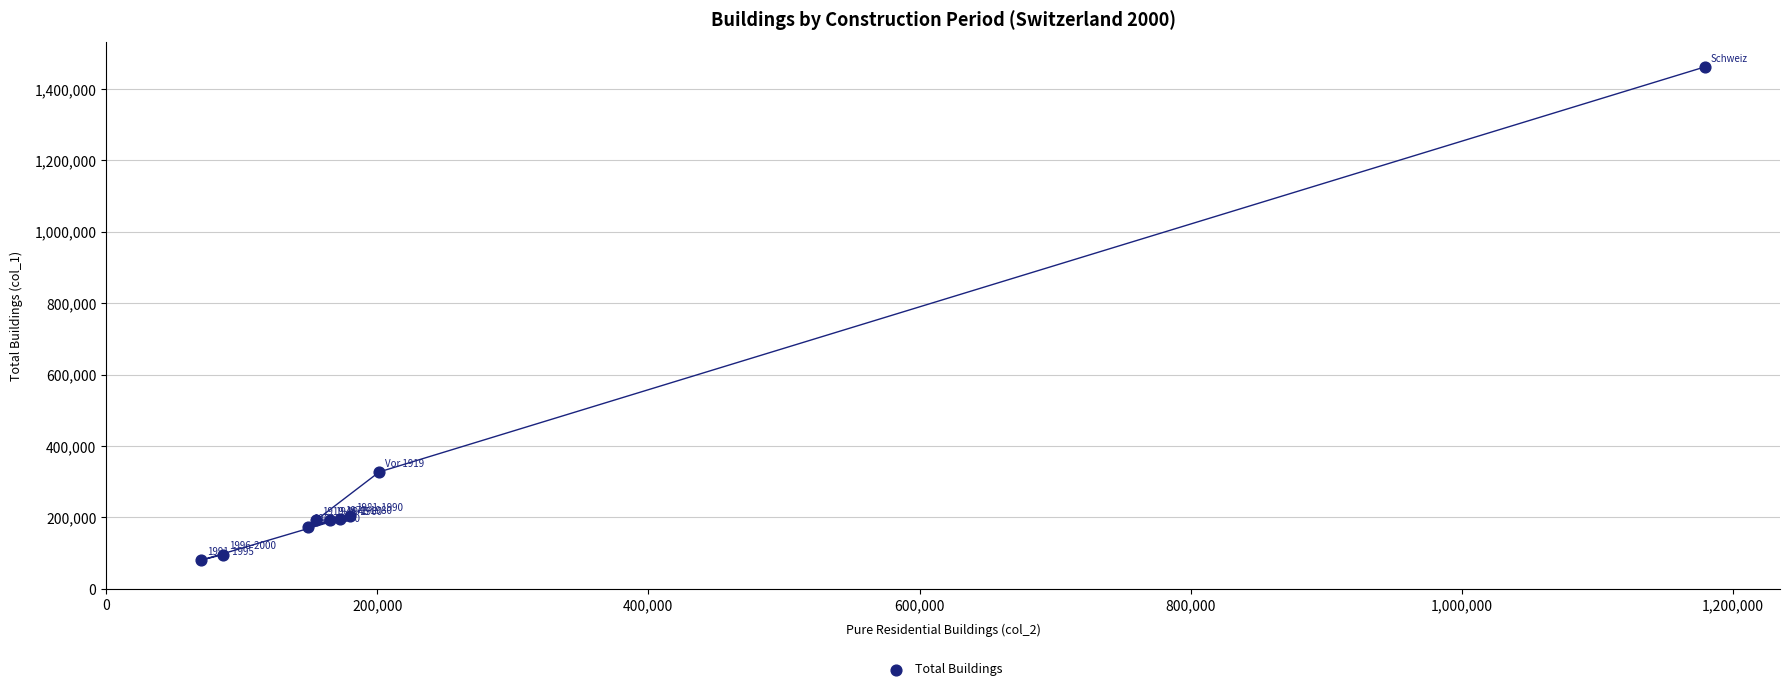

What Y value in the scatter plot is closest to 771218?

327555